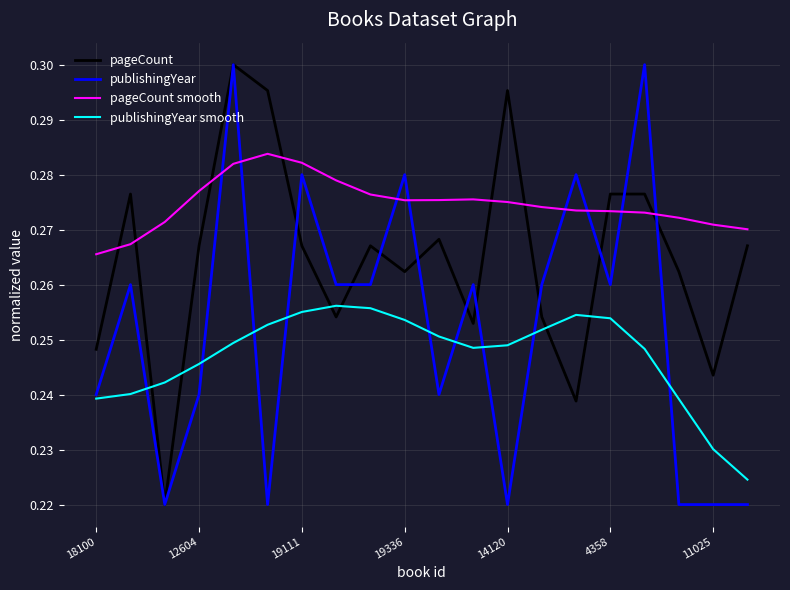

After their last crossing, which series has the higher values: publishingYear or pageCount?

pageCount